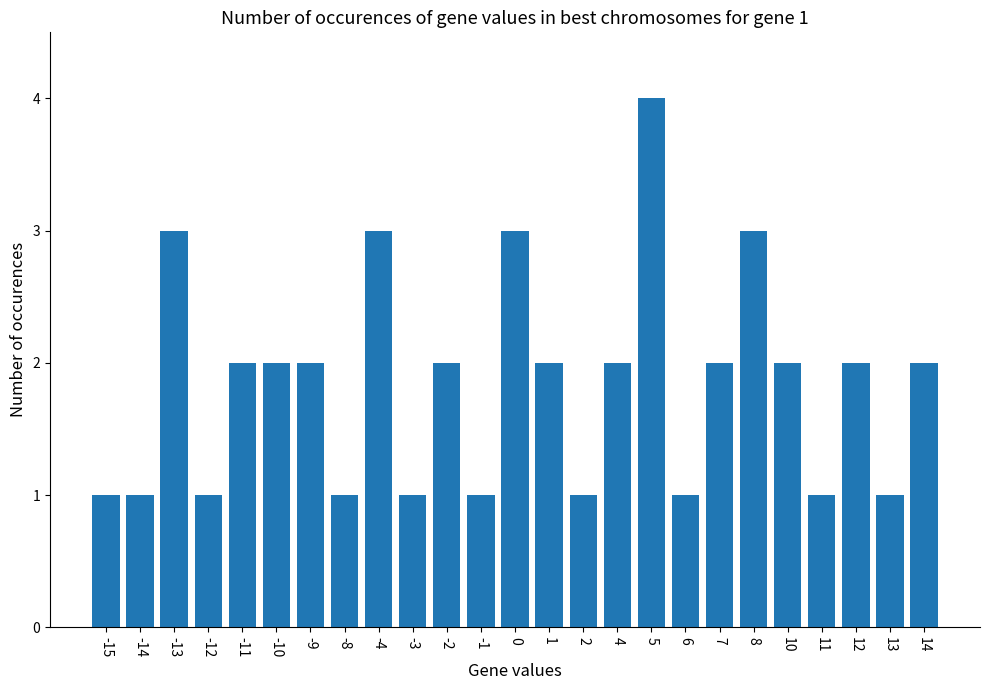

Are the bars horizontal?

No